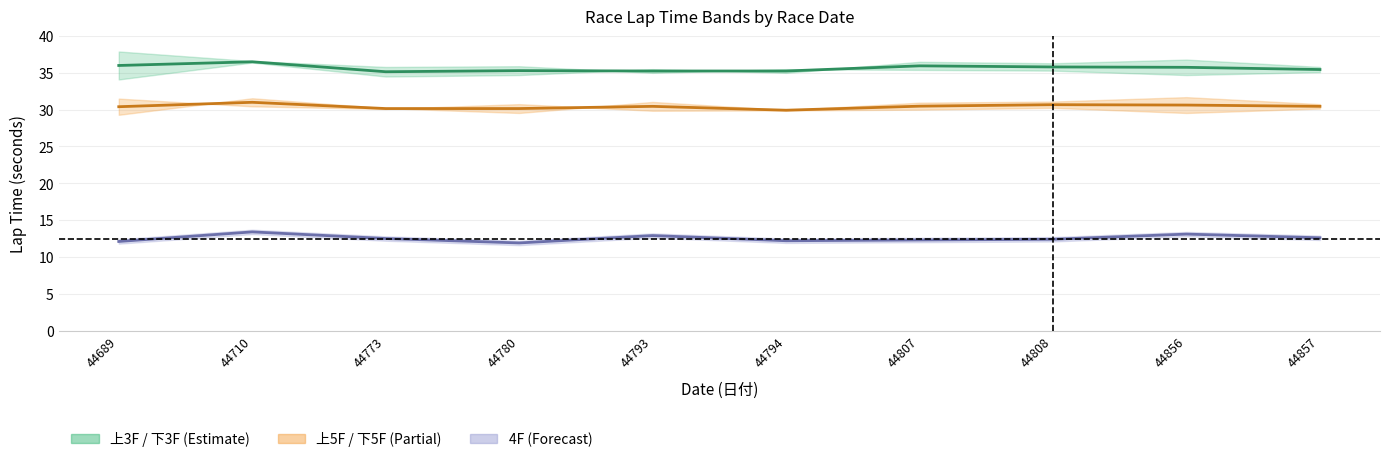

Is it true that 上5F (center) equals 30.4 at 44857?

True